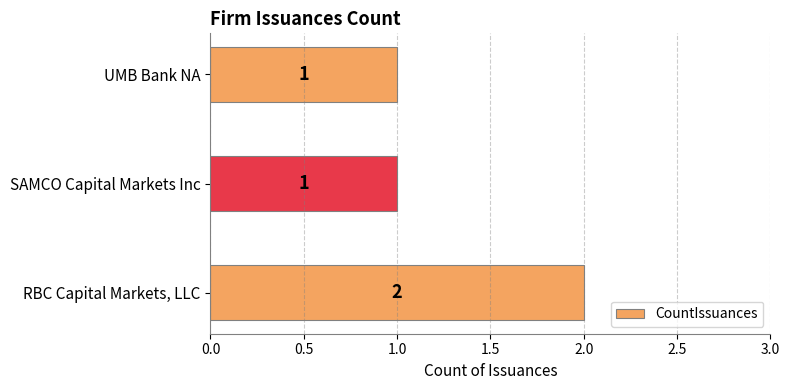

Between UMB Bank NA and RBC Capital Markets, LLC, which is larger?

RBC Capital Markets, LLC